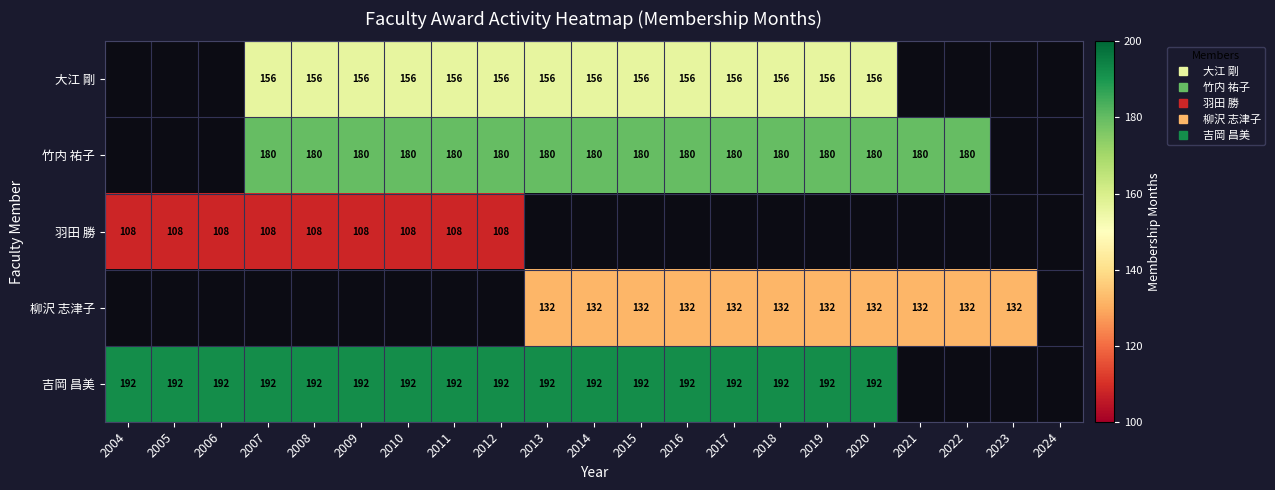

What is the spread (max minus min) of values at 2013?

60.0